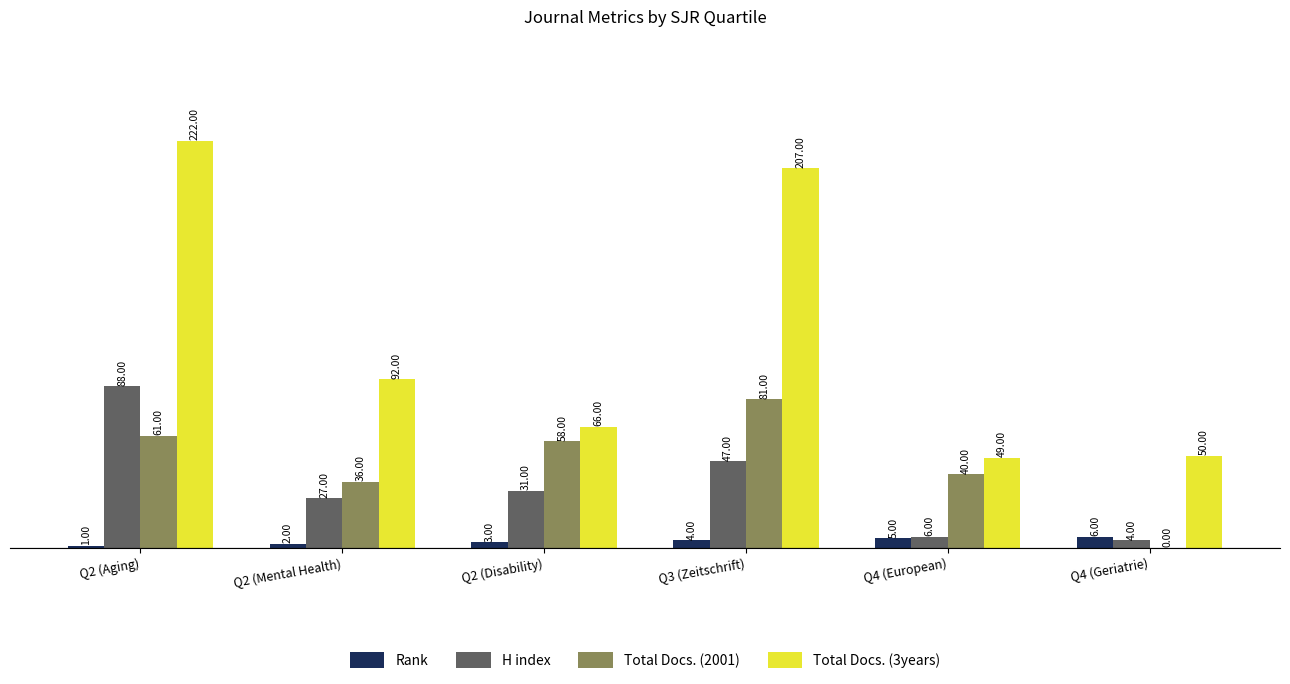

What is the sum of all Total Docs. (3years) values?

686